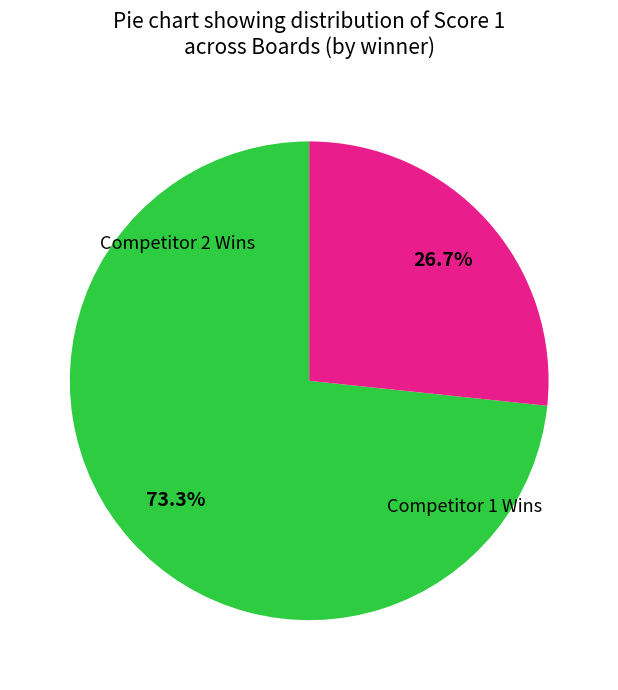

Is there any slice that represents more than half of the pie?

Yes